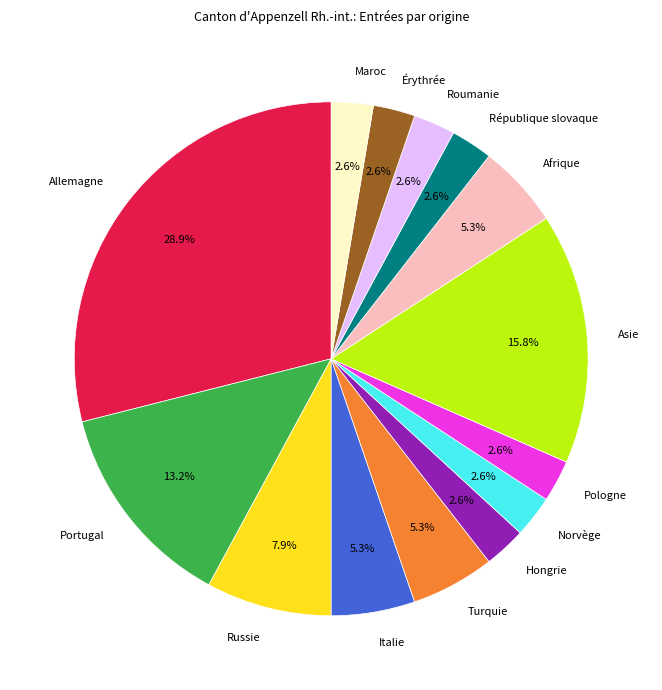

What is the largest slice in the pie chart?

Allemagne